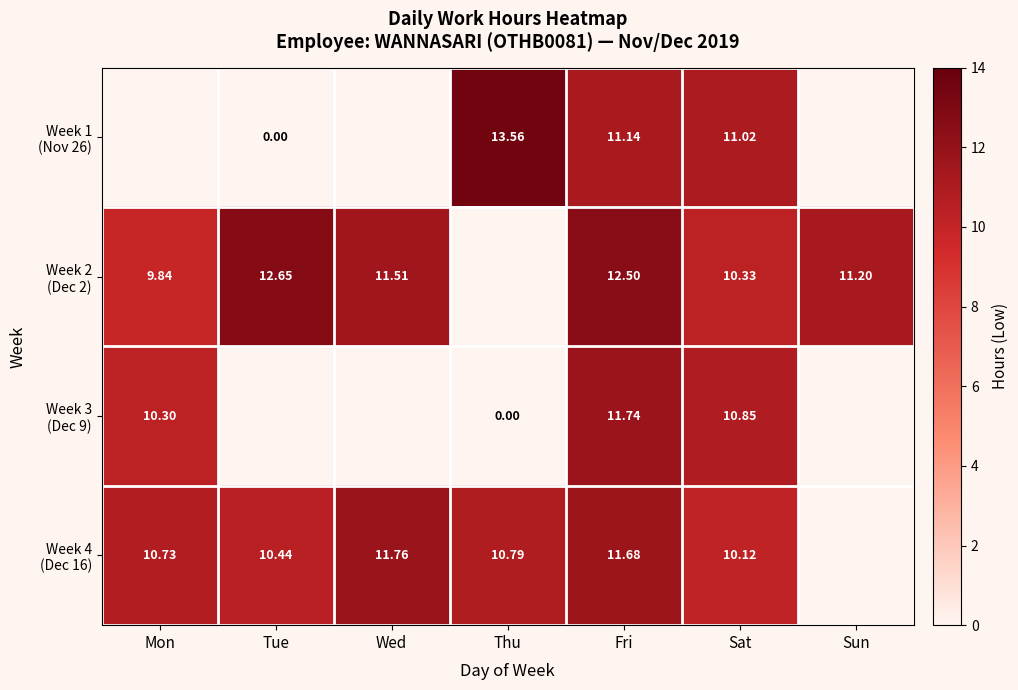

At which category does the chart reach its minimum across all series?

Tue